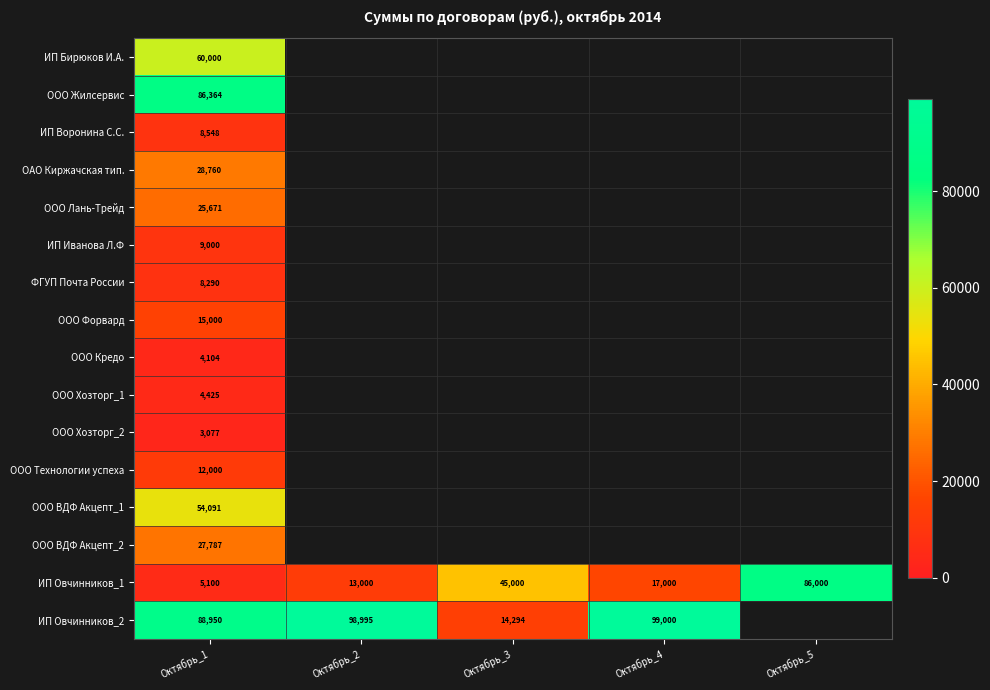

At how many categories does at least one series exceed 6673?

5